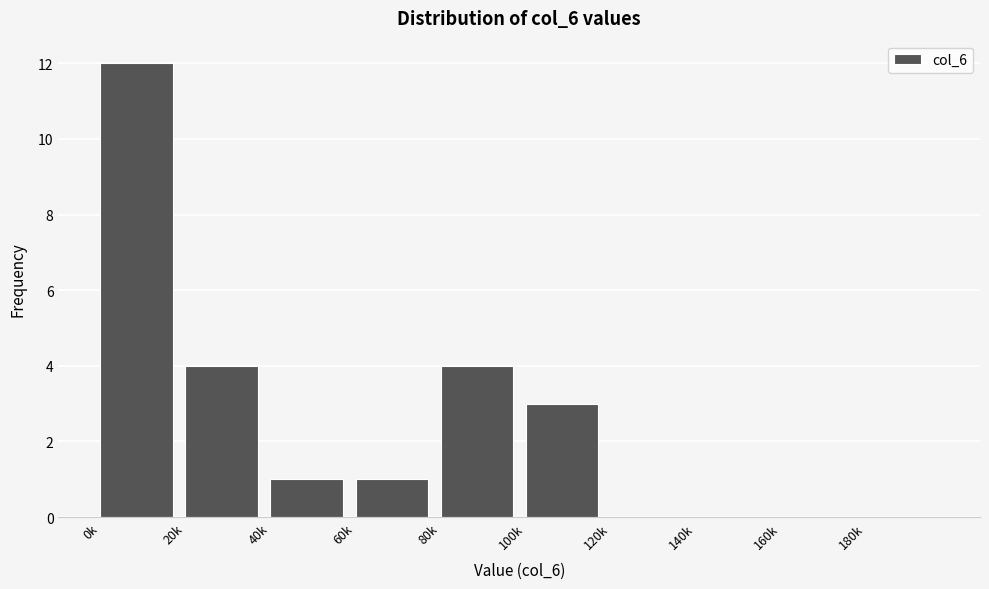

Reading right to left, extract all data points from this chart.

180k=0	160k=0	140k=0	120k=0	100k=3	80k=4	60k=1	40k=1	20k=4	0k=12